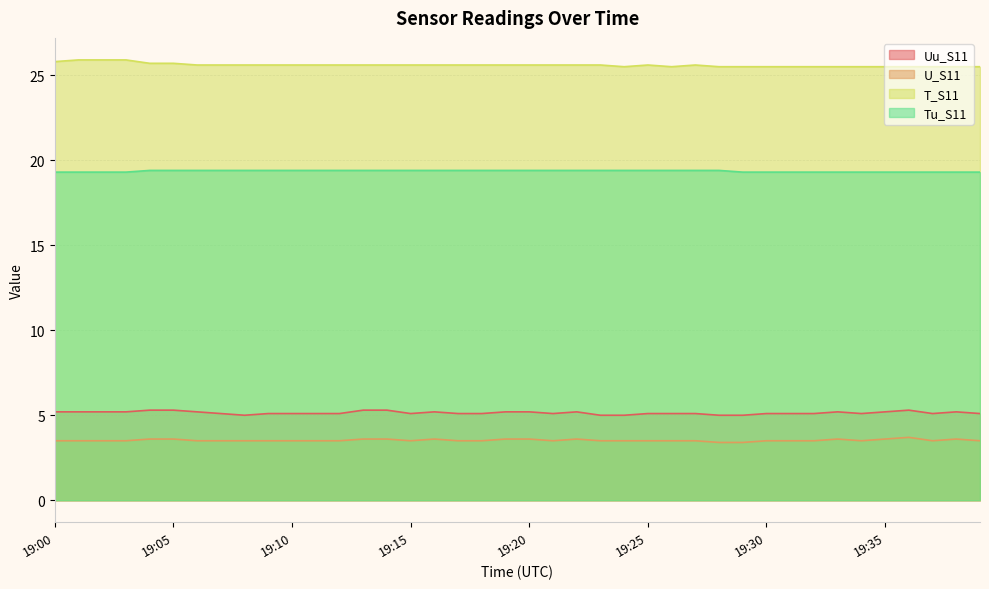

What is the average value of the Tu_S11 series?

19.4